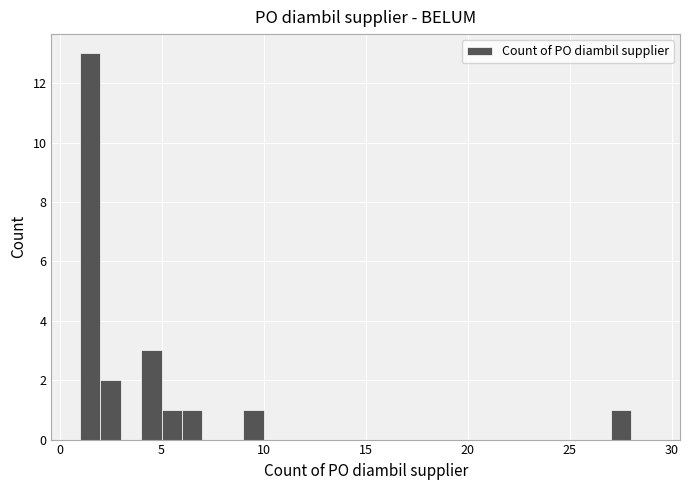

Read against the x-axis, roughly where is the centre of the tallest bar?

1.5